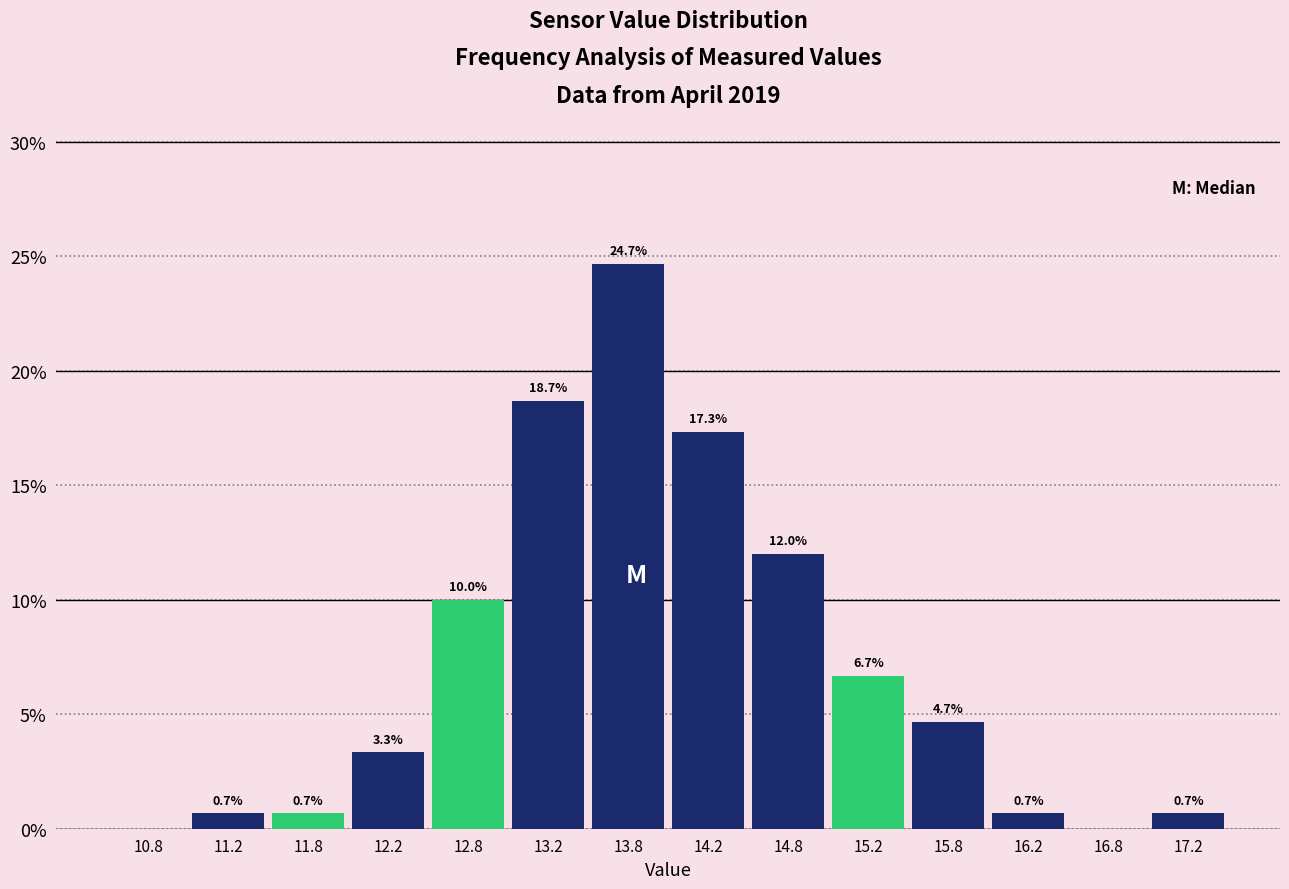

Which range on the x-axis has the tallest bar?

13.5 to 14.0